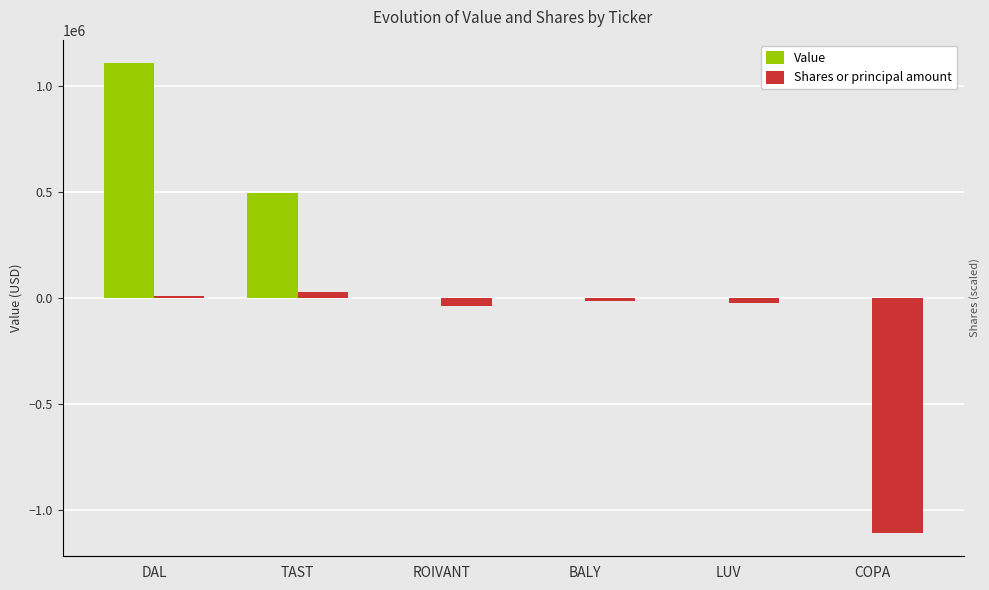

What are all the series names shown in the legend?

Value, Shares or principal amount